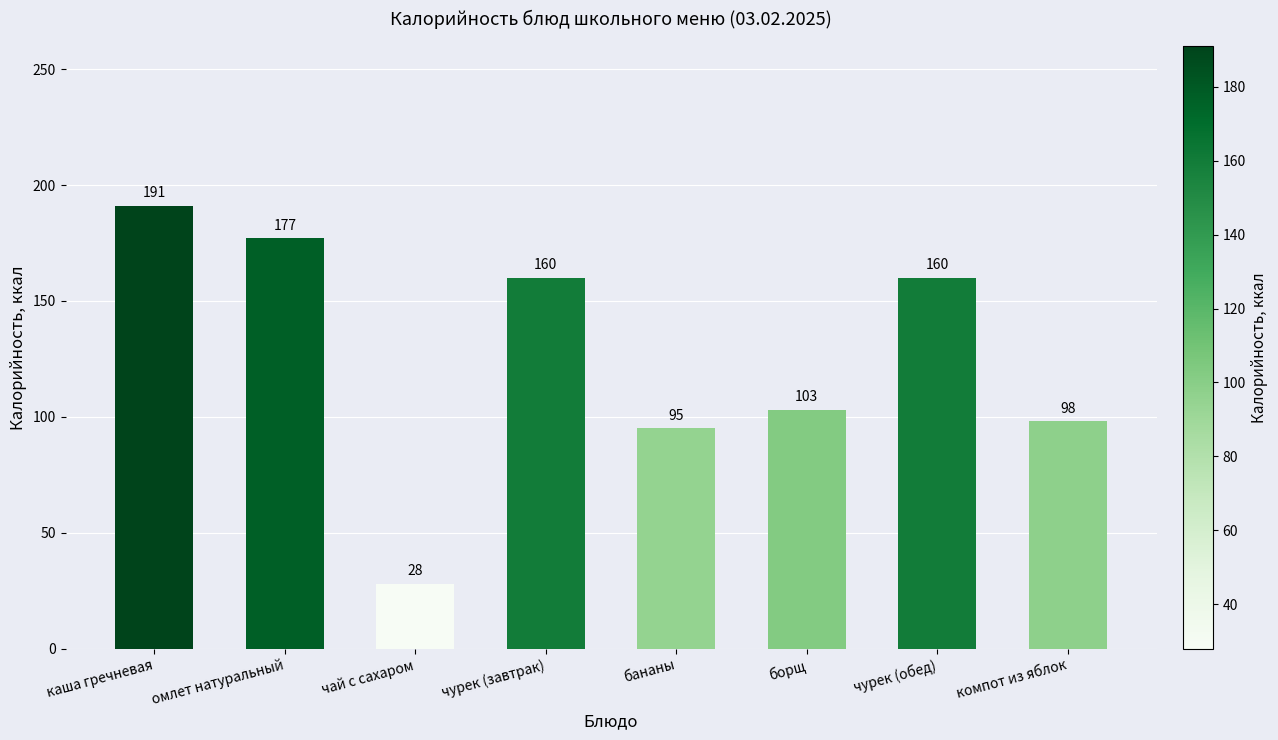

What is the value of the 7th bar from the left?

160